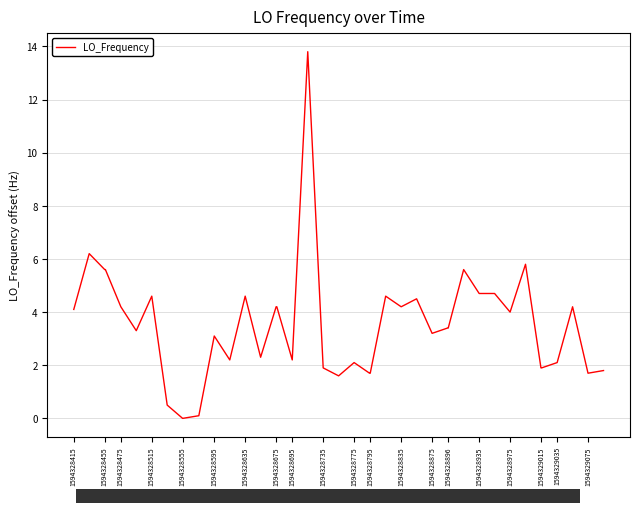

What is the greatest value displayed?

13.8